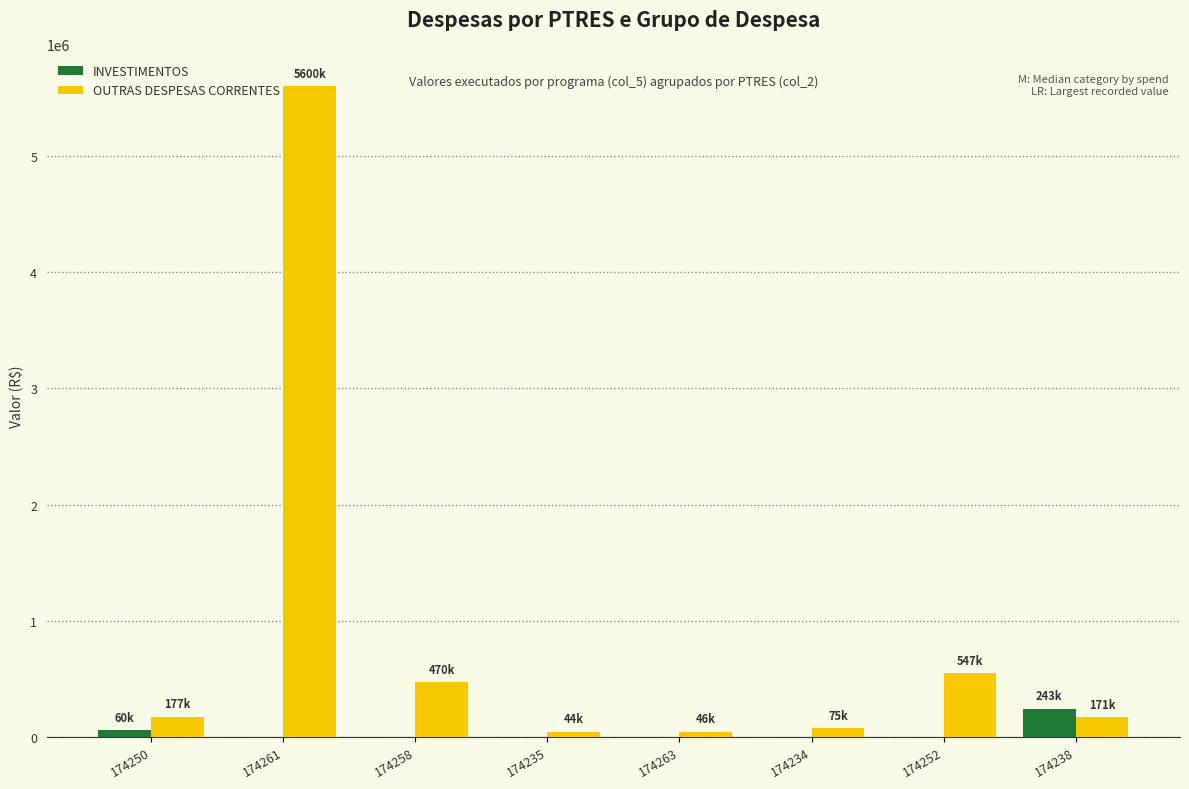

What is the spread (max minus min) of values at 174250?

116251.2